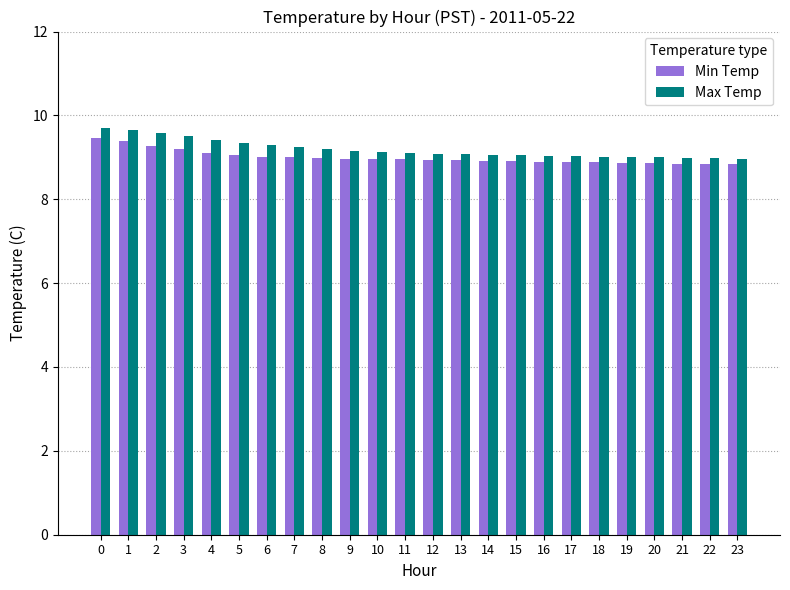

What is the total value across all series at 20?

17.9